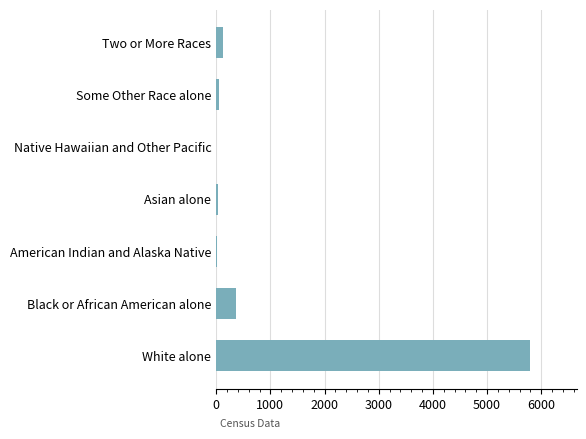

The value at Native Hawaiian and Other Pacific is 0. True or false?

True